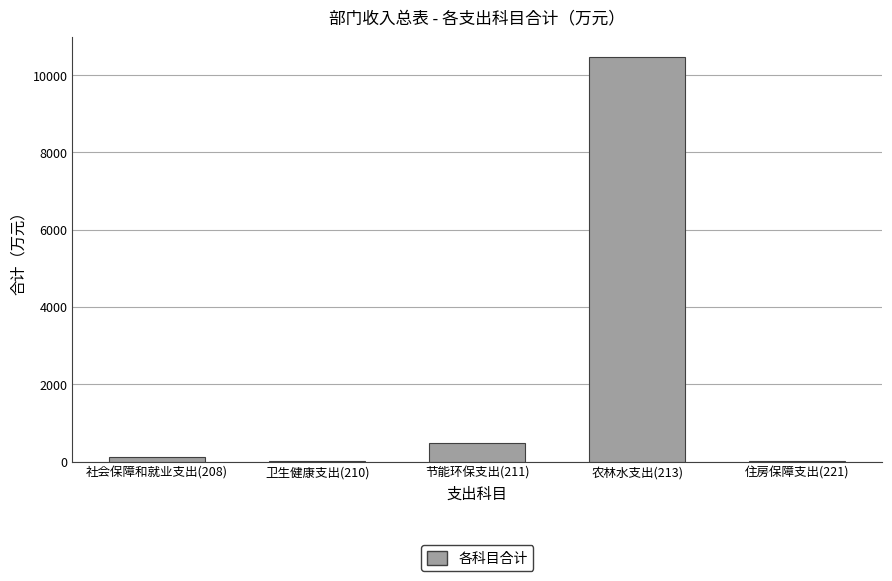

Is it true that the value at 农林水支出(213) is 17186.7?

False